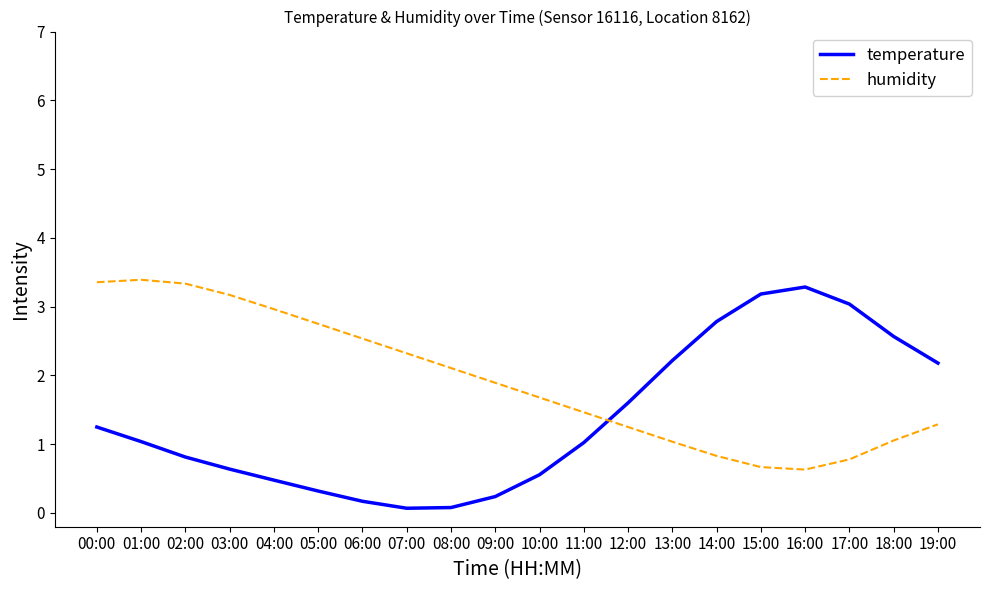

What is the highest value of the temperature series?

3.3